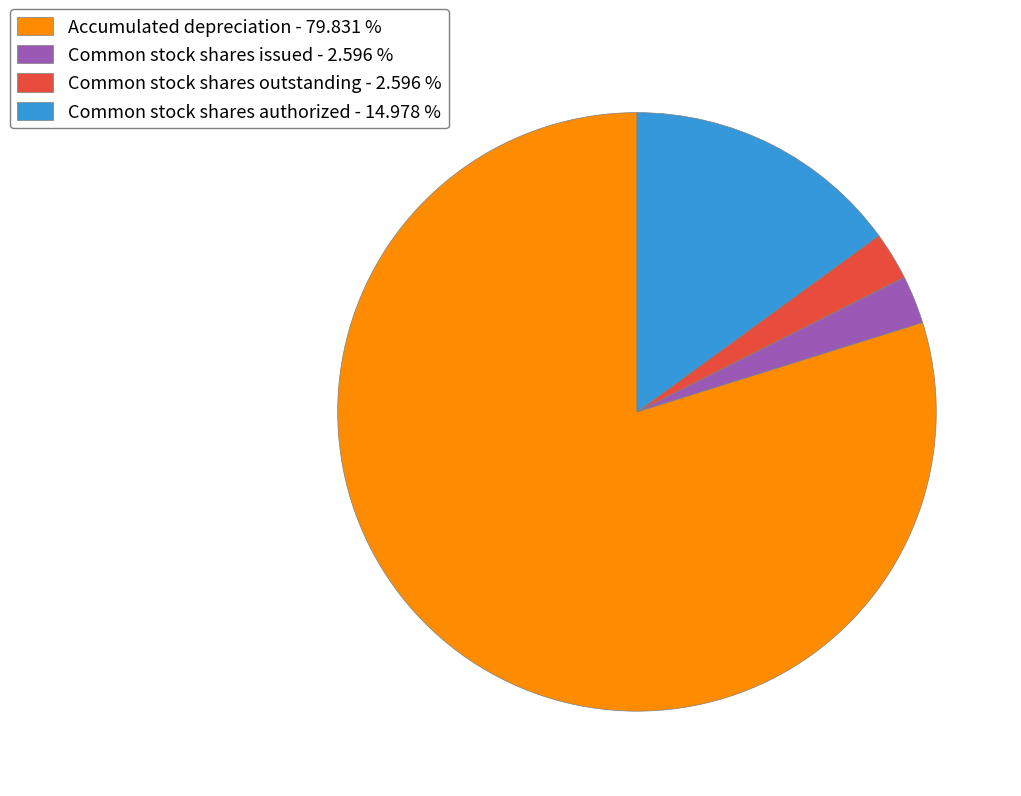

Approximately how many times larger is the value at Common stock shares authorized - 14.978 % compared to Common stock shares outstanding - 2.596 %?

5.8